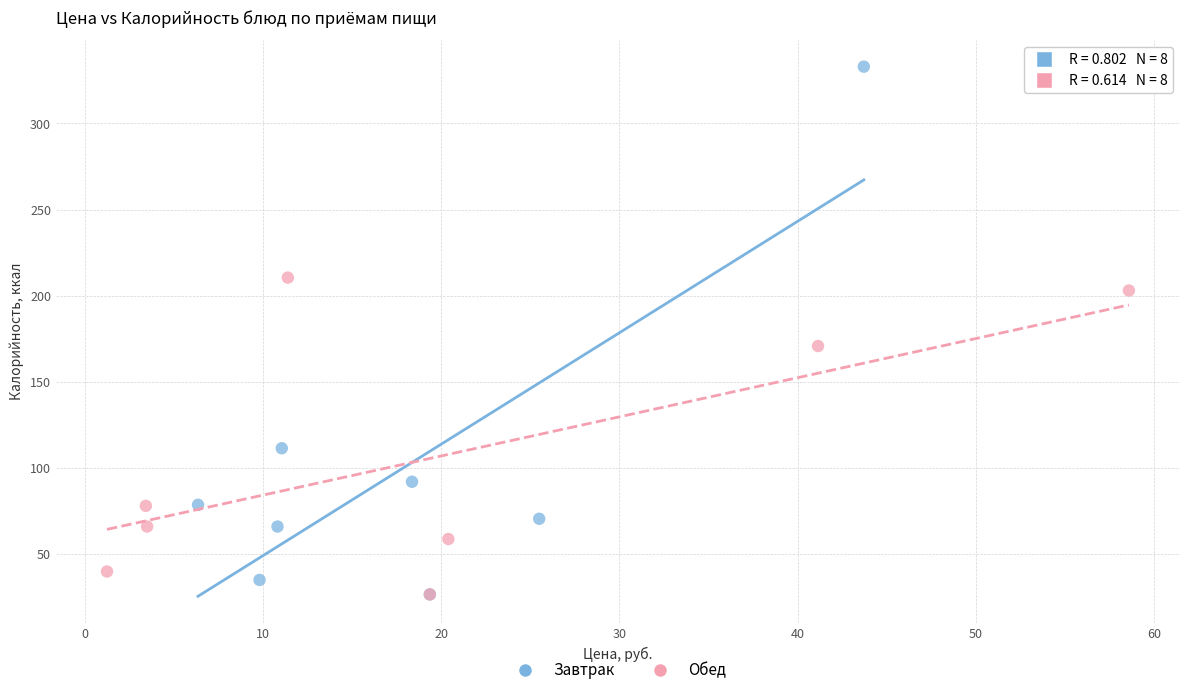

Which series reaches the maximum Y coordinate?

Завтрак